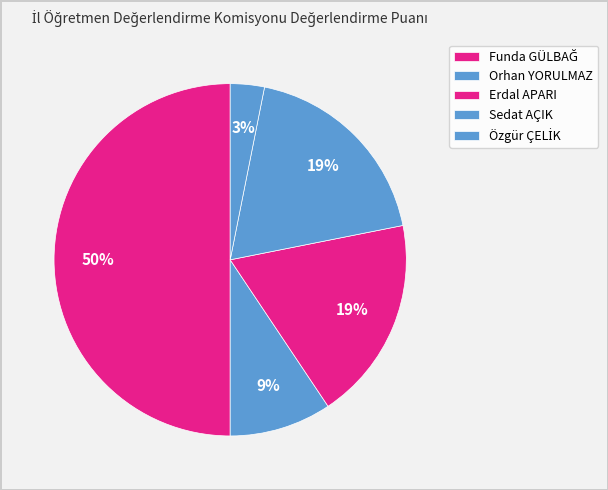

What percentage is the Özgür ÇELİK slice, to the nearest percent?

3%